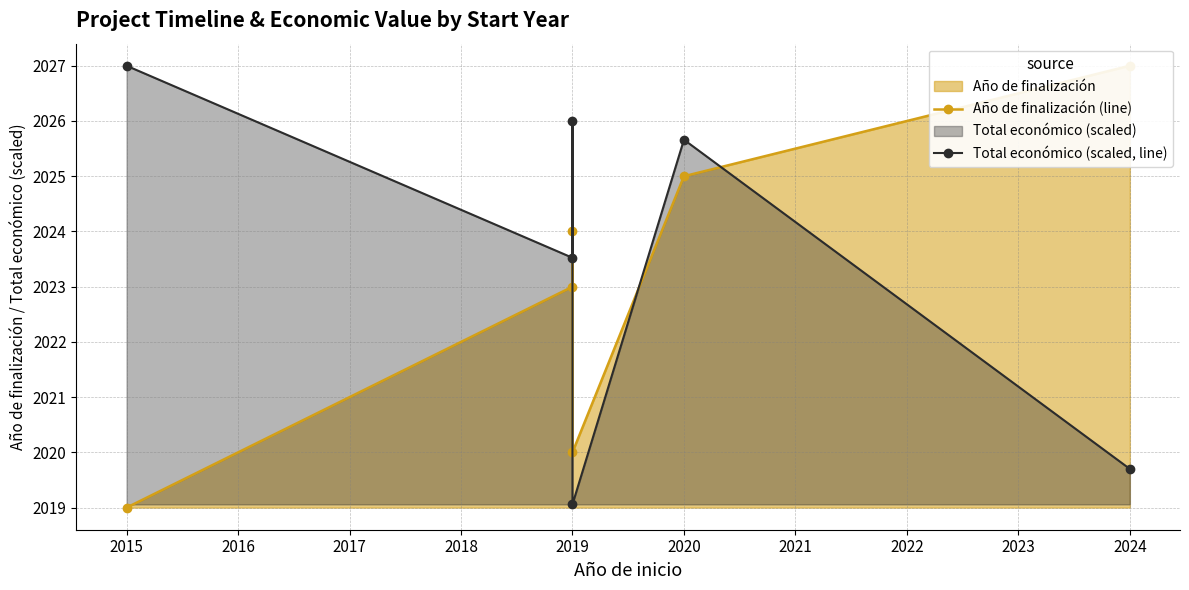

List the series in order of their overall mean, lowest first.

Año de finalización (line), Total económico (scaled, line)